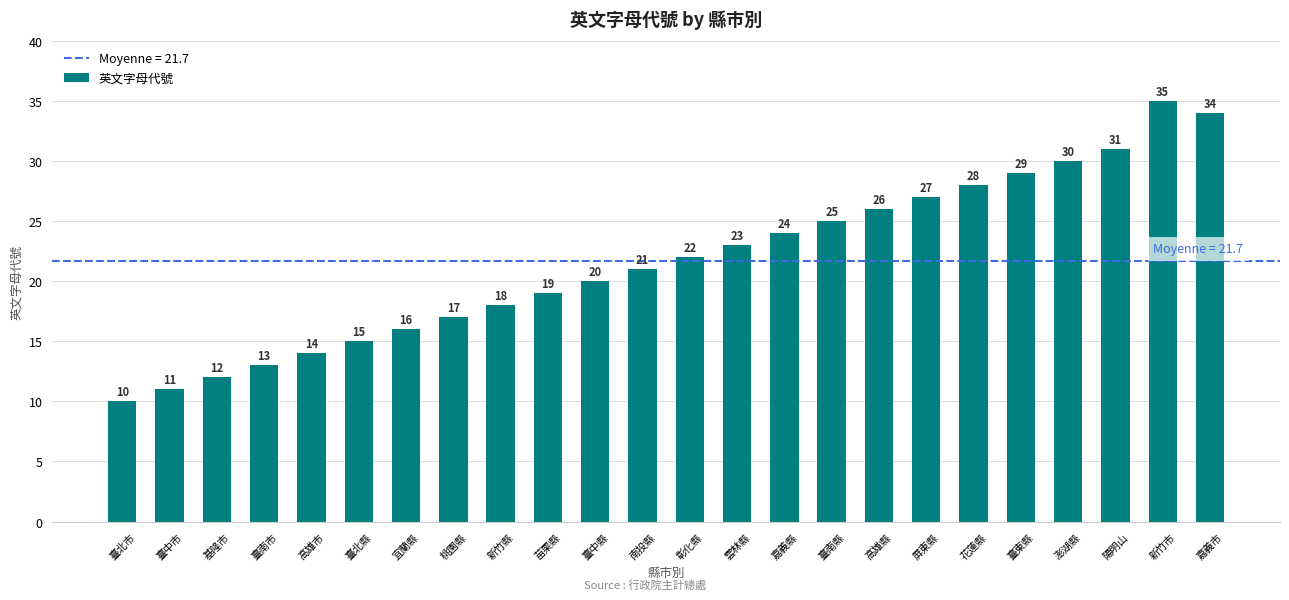

What is the difference between the maximum and second lowest values?

24